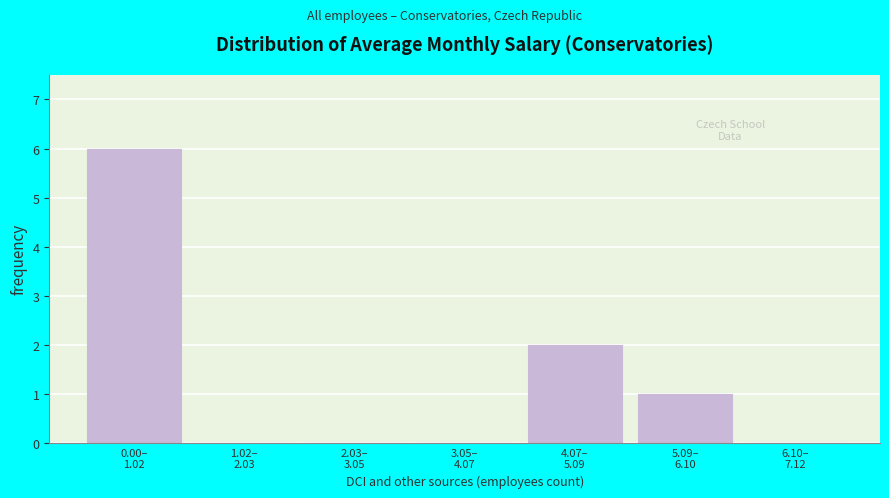

What is the sum of all values?

9